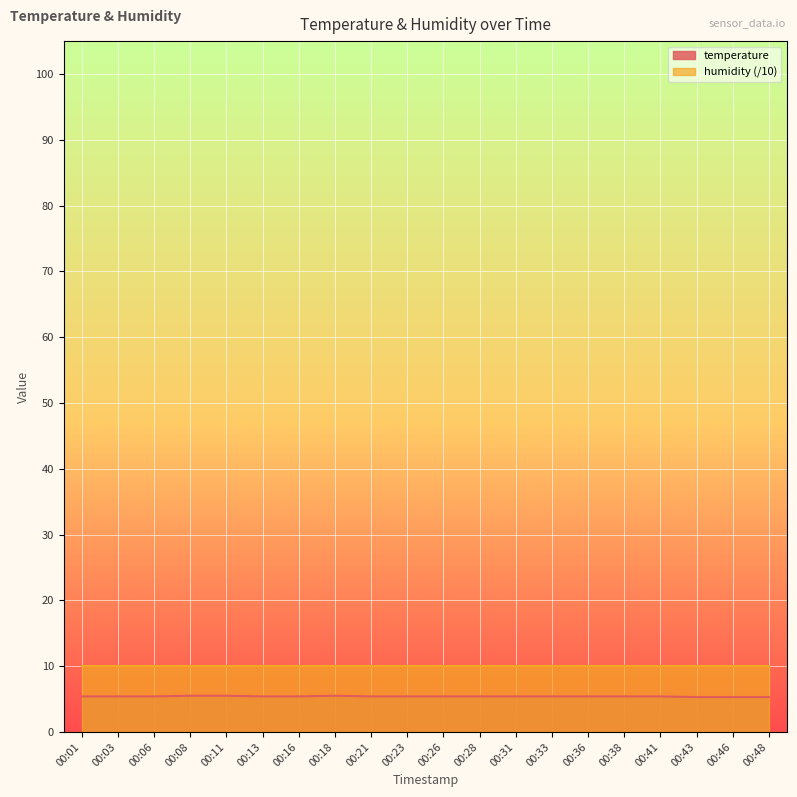

Reading left to right, list all the values displayed in this chart.

5.4	5.4	5.4	5.5	5.5	5.4	5.4	5.5	5.4	5.4	5.4	5.4	5.4	5.4	5.4	5.4	5.4	5.3	5.3	5.3